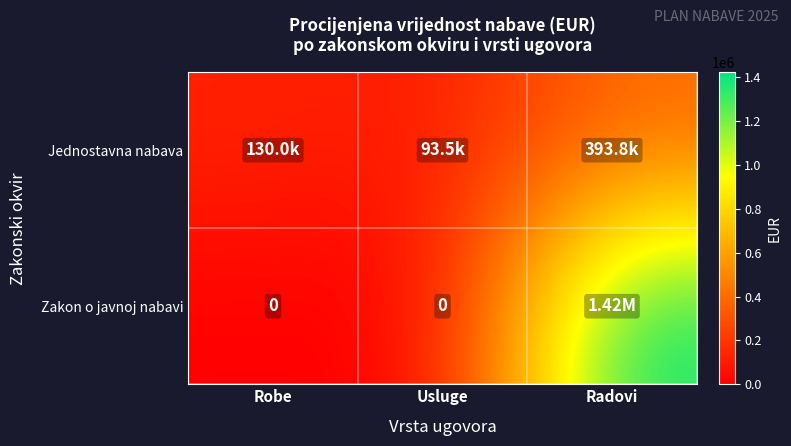

Between Radovi and Usluge, which is larger?

Radovi